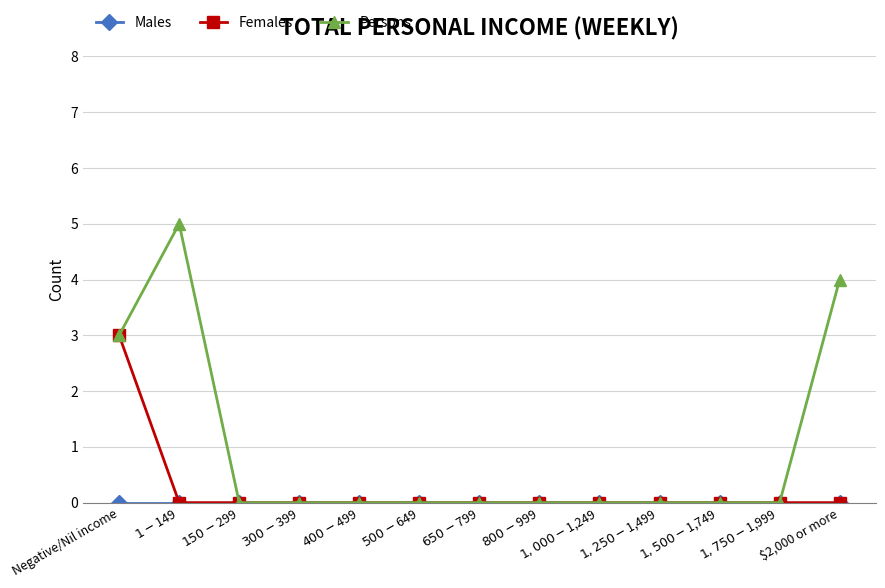

Is it true that Persons equals 3 at Negative/Nil income?

True